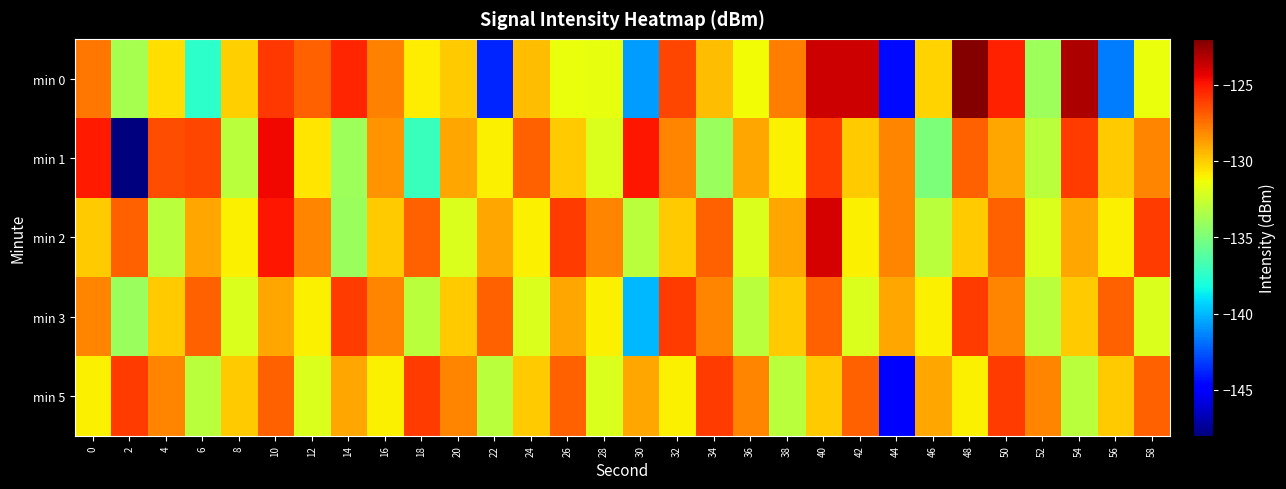

What is the difference between the highest and lowest values at 42?

8.2